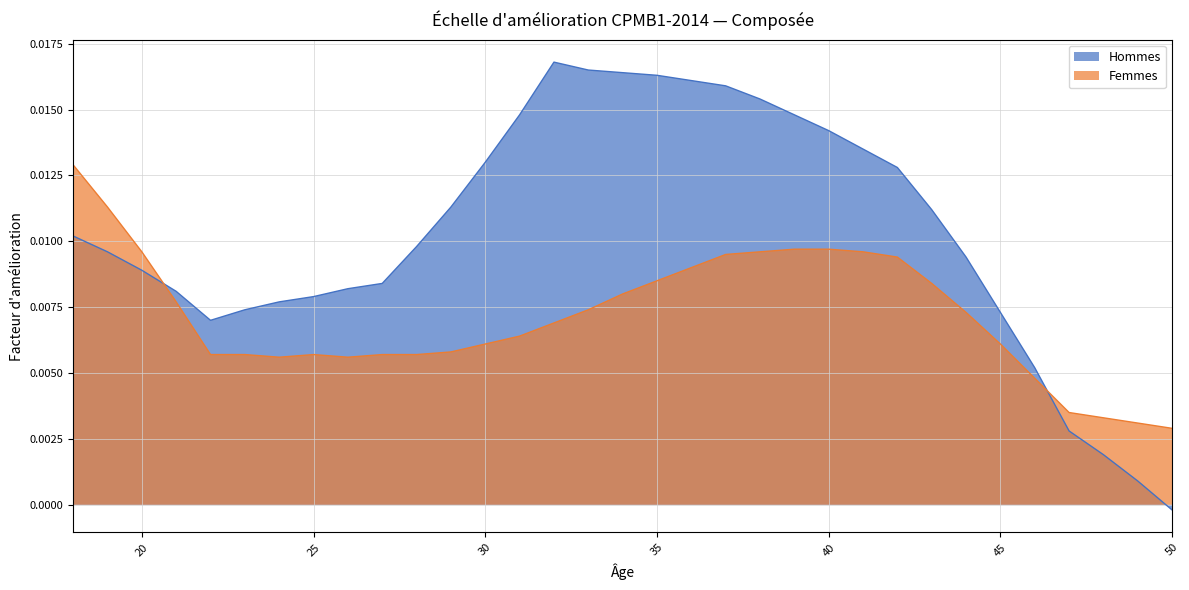

List the series in order of their peak value, highest first.

Hommes, Femmes